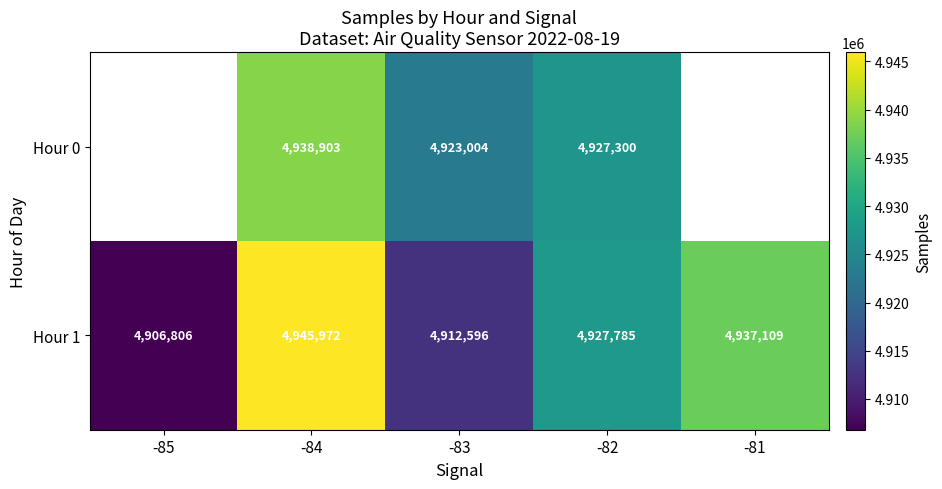

The value of Hour 0 at -83 is 4923004.2. True or false?

True